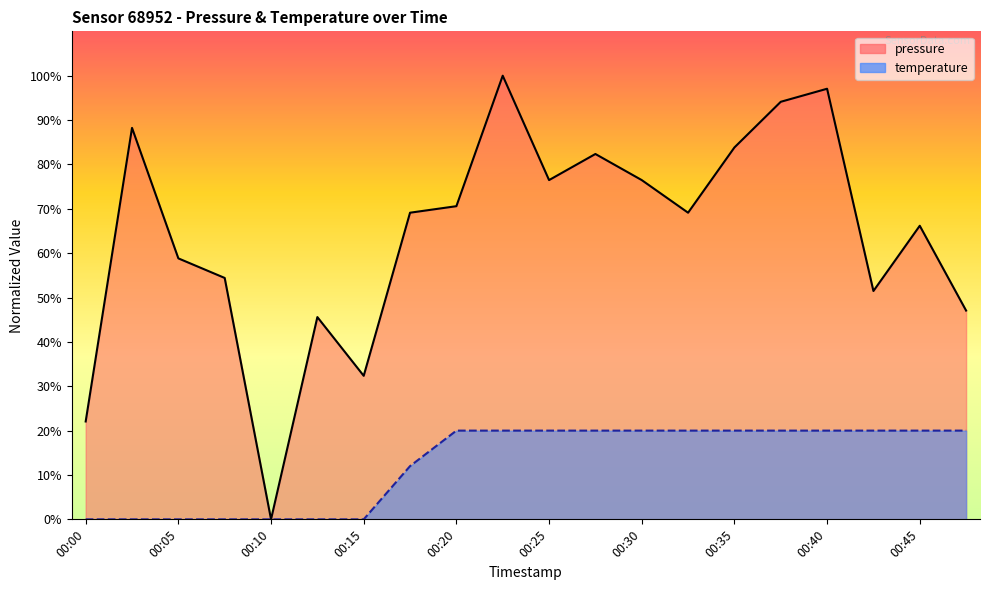

Where is temperature nearest to the value 9?

00:18